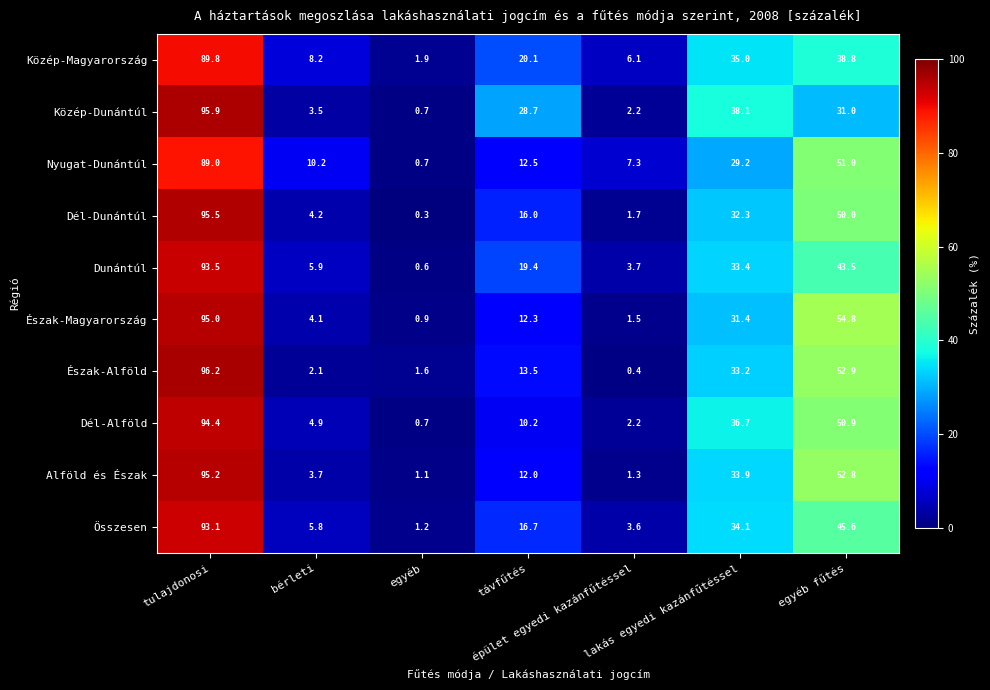

Which label corresponds to the largest value in the chart?

tulajdonosi